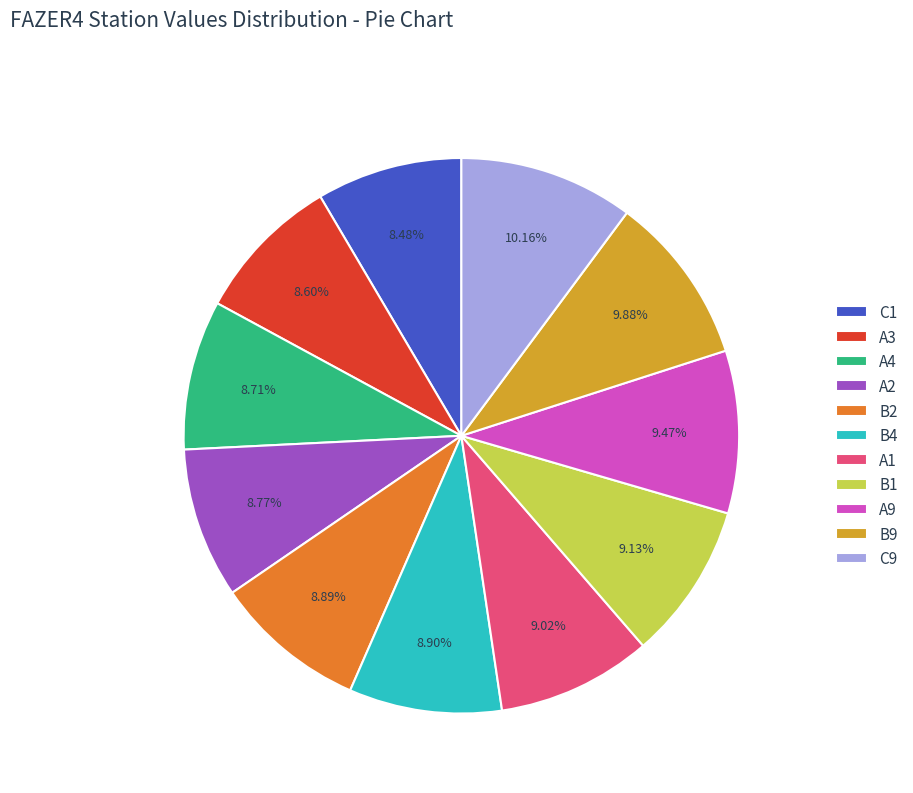

Does any single category account for the majority?

No